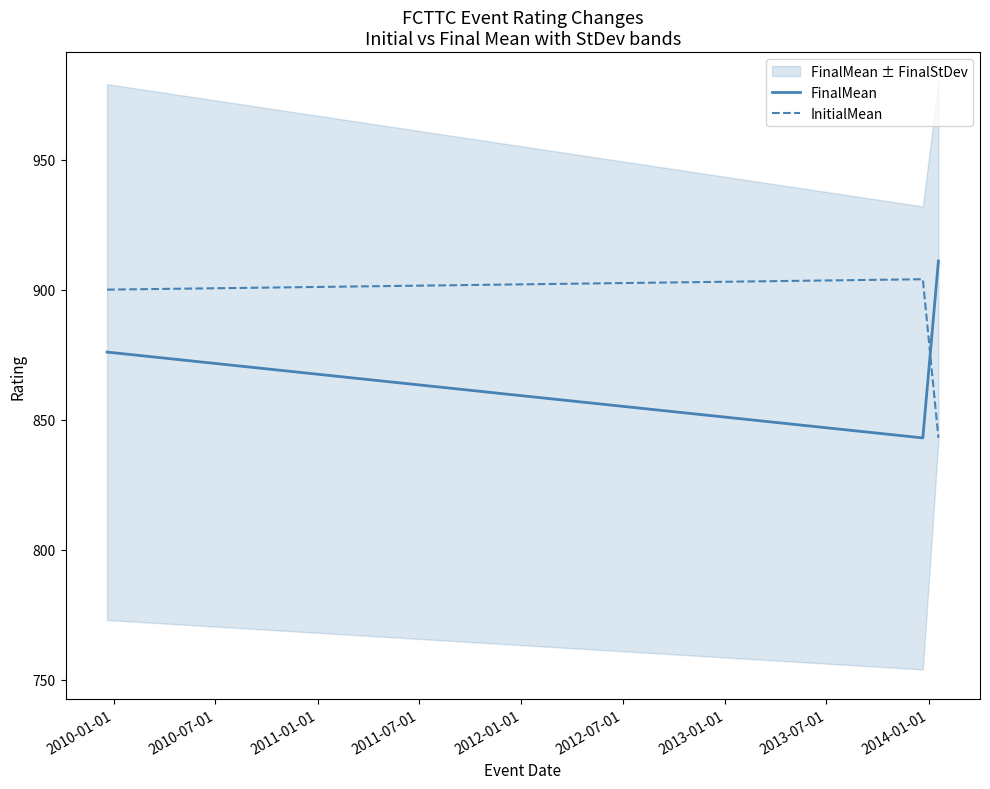

How many series are shown in this chart?

2